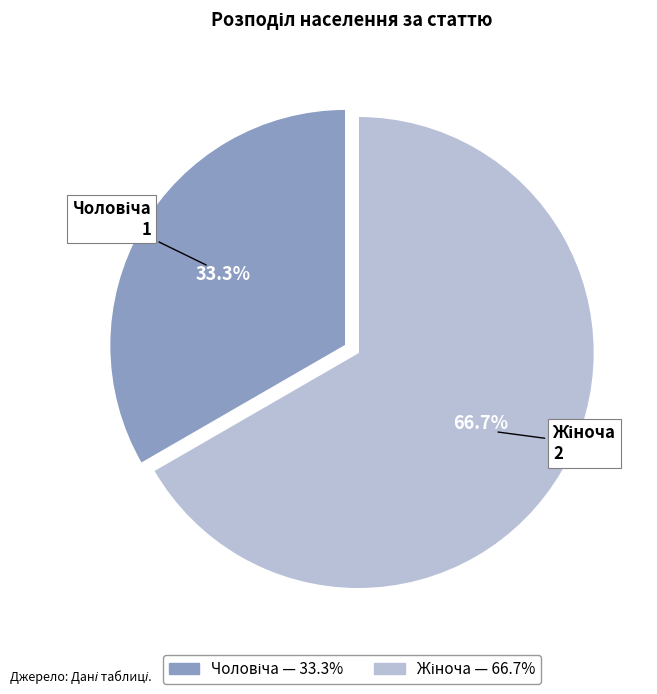

Is there a majority slice in this chart?

Yes